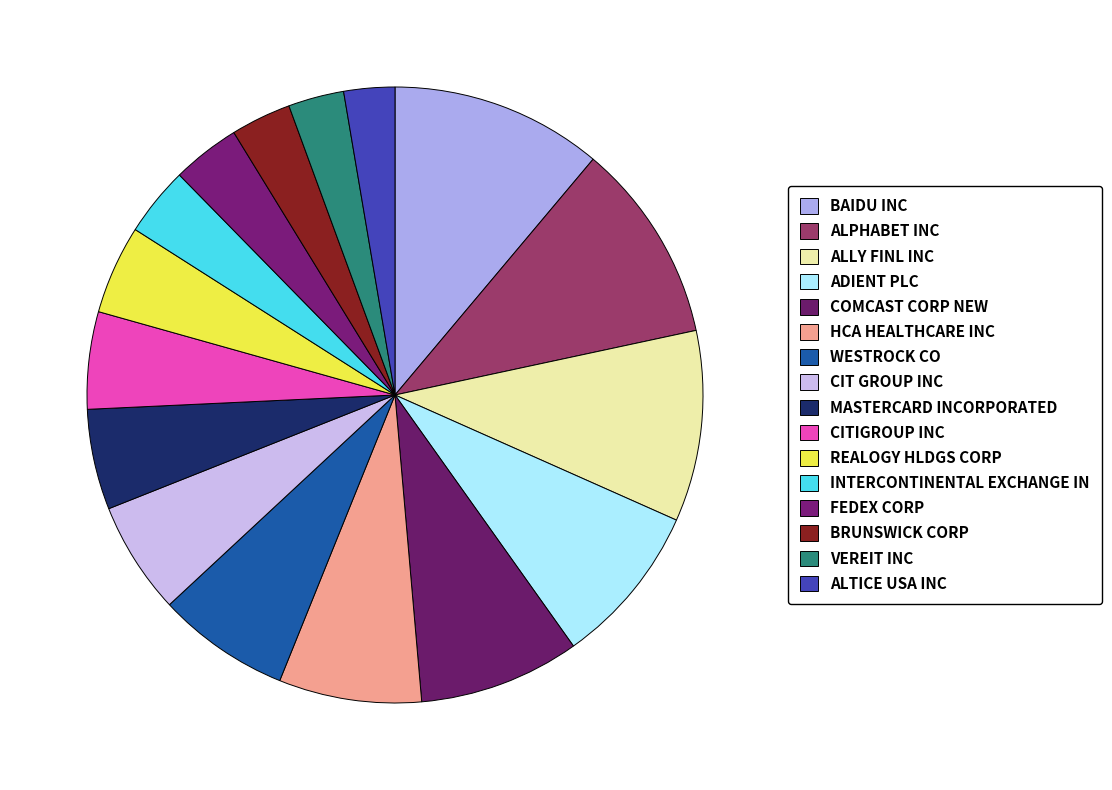

The ALPHABET INC slice represents 11% of the pie. True or false?

True